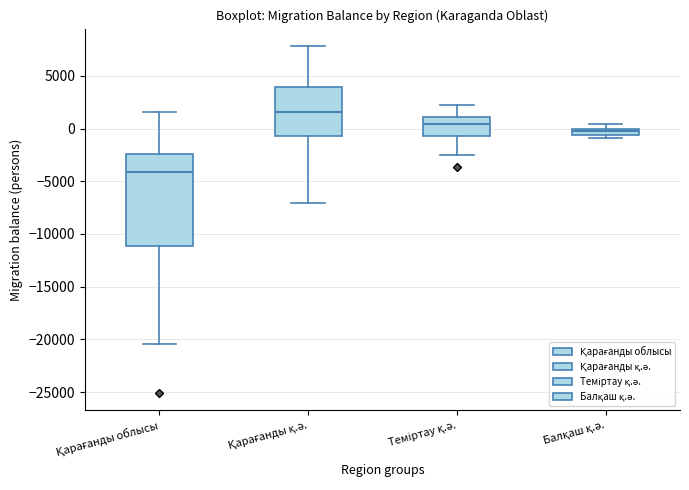

Which box's median line is the highest?

Қарағанды қ.ә.